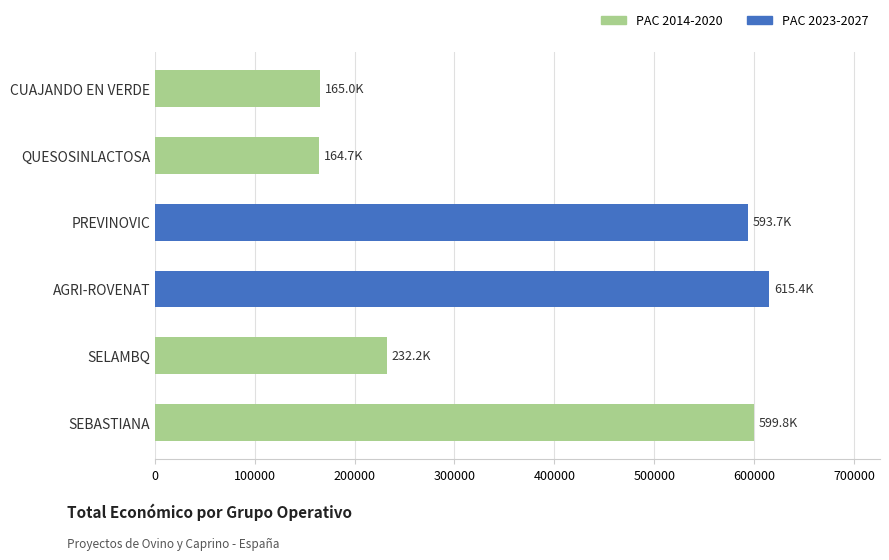

At which label is the value closest to 390054?

SELAMBQ